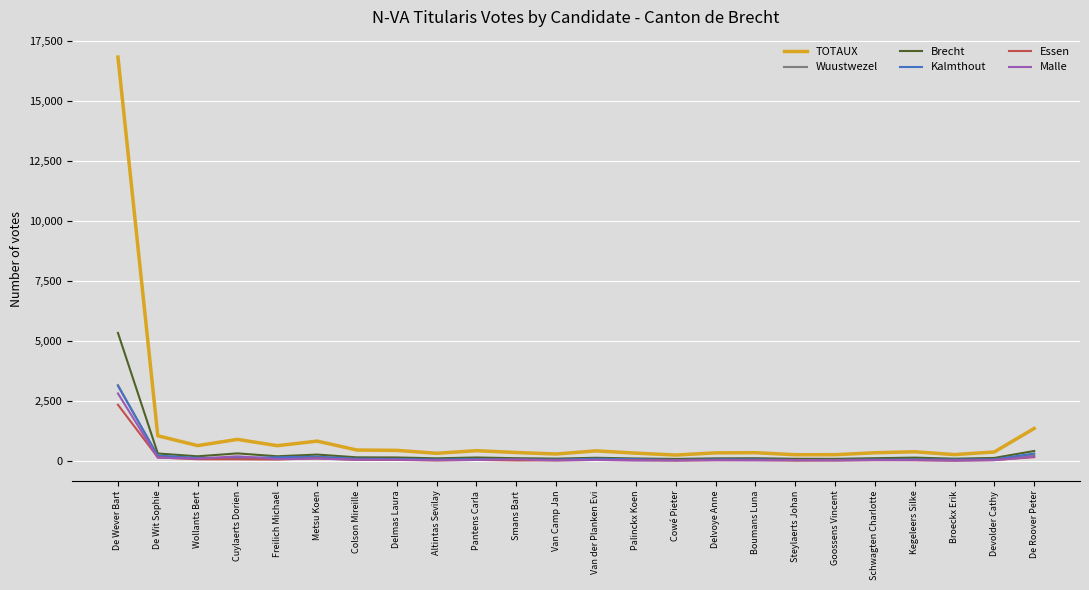

Which series has the widest spread of values?

TOTAUX